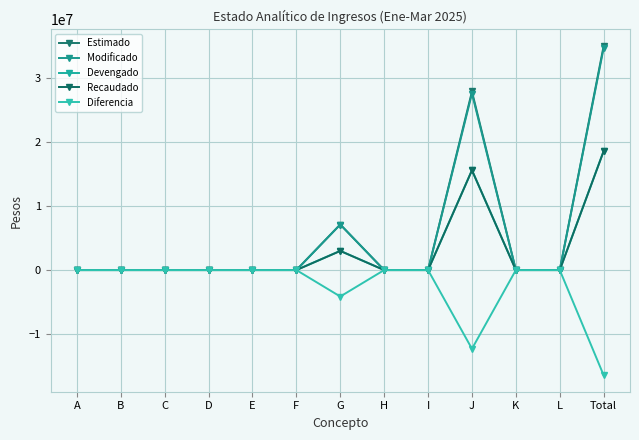

True or false: Modificado has more than 1 interior local peaks.

True